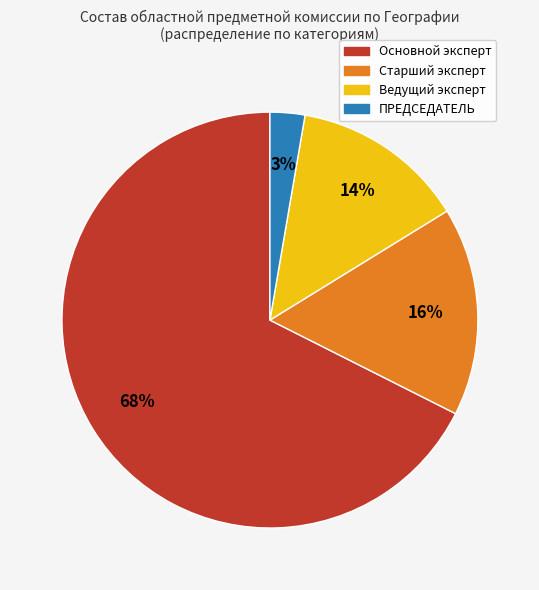

Count the number of slices in the pie.

4